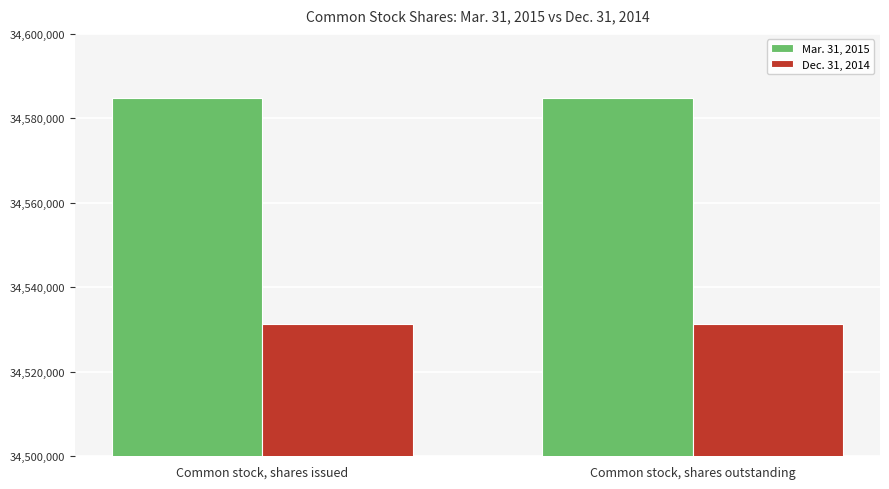

The value of Dec. 31, 2014 at Common stock, shares issued is 34531238. True or false?

True